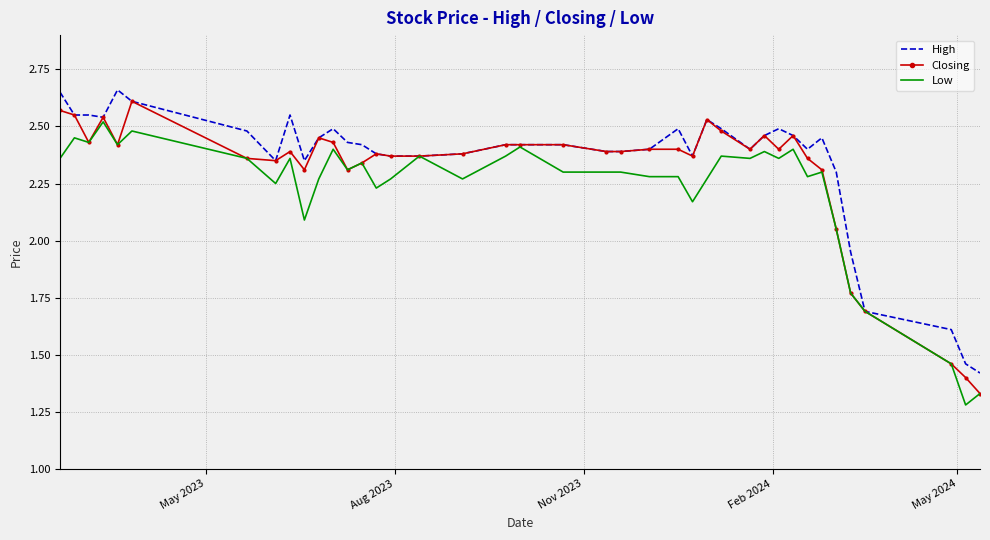

What are all the series names shown in the legend?

High, Closing, Low